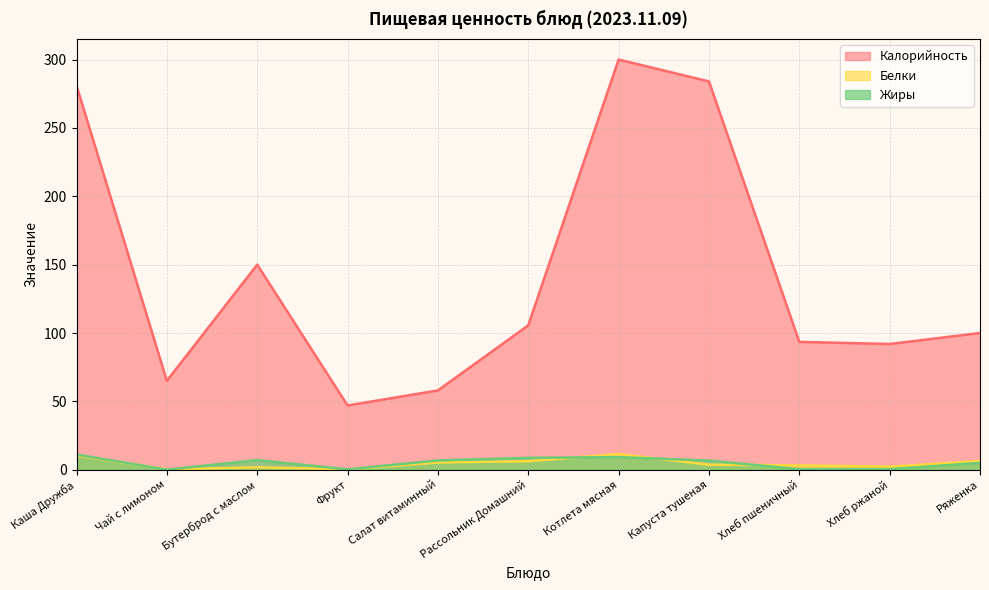

Which series has the widest spread of values?

Калорийность